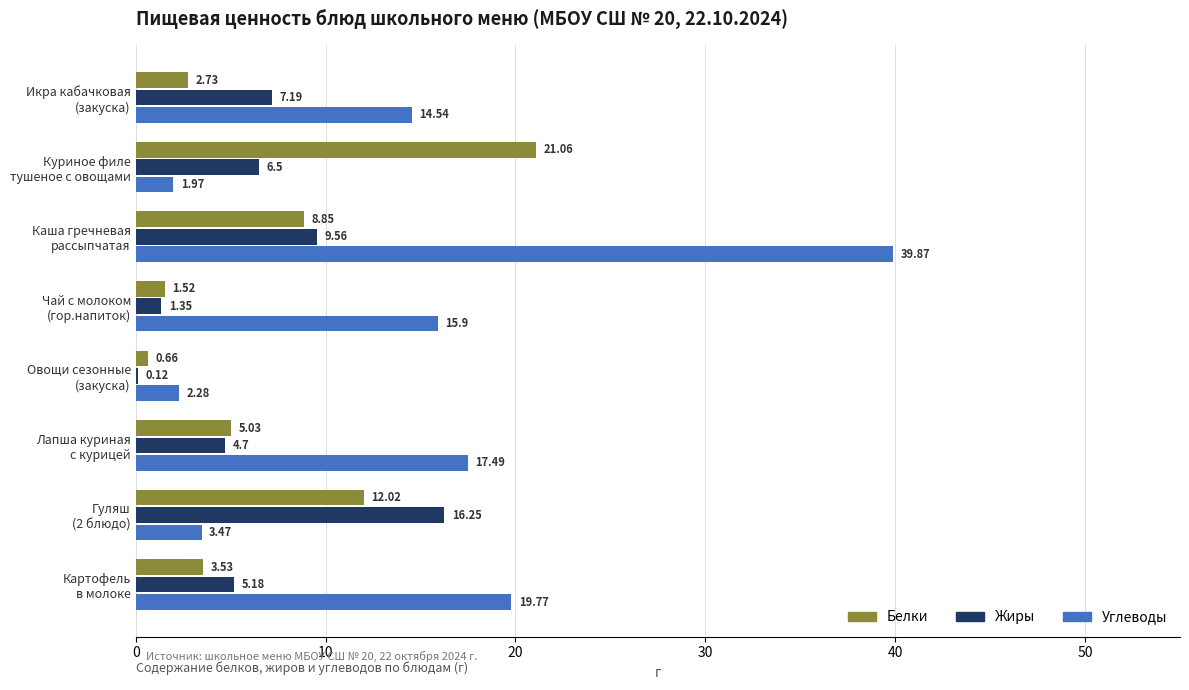

Which series has the largest total across all categories?

Углеводы